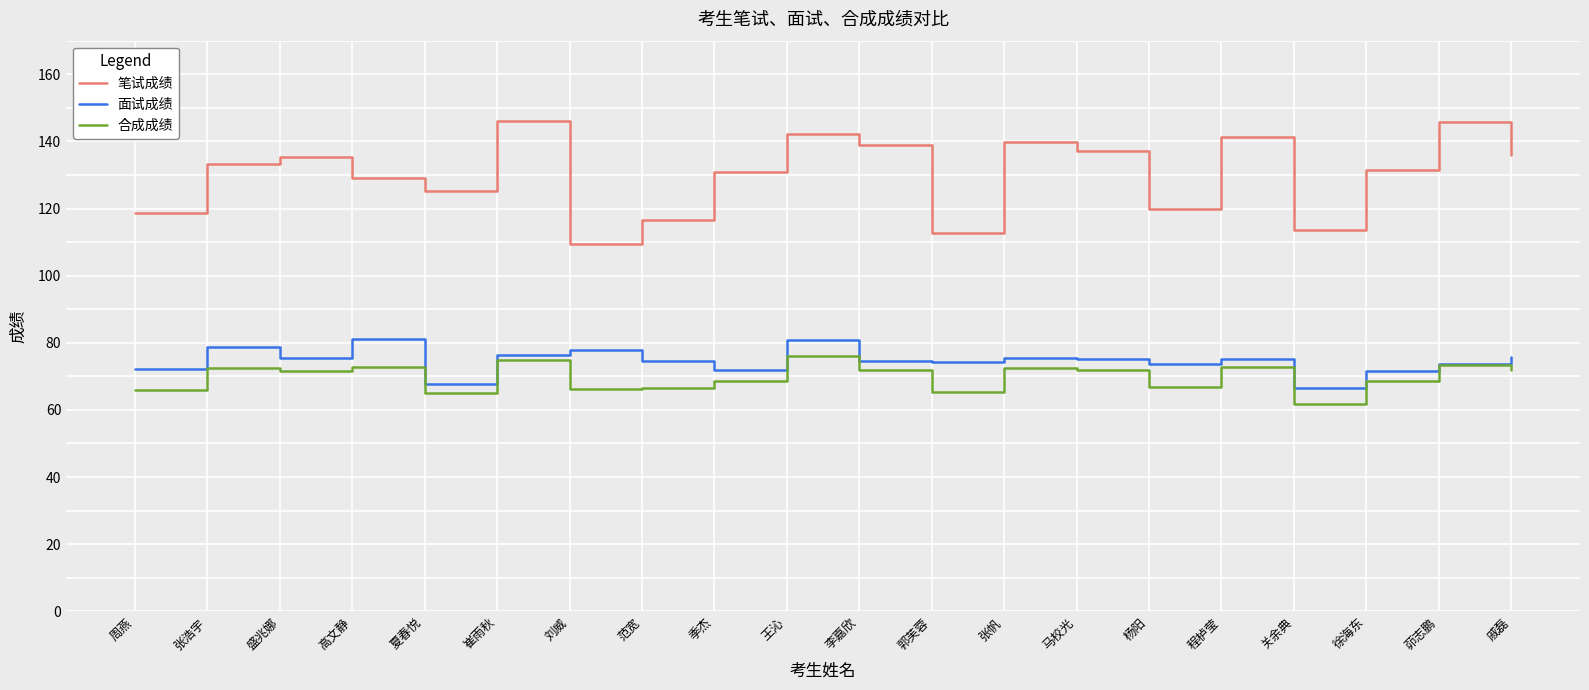

What is the spread (max minus min) of values at 关余典?

51.8